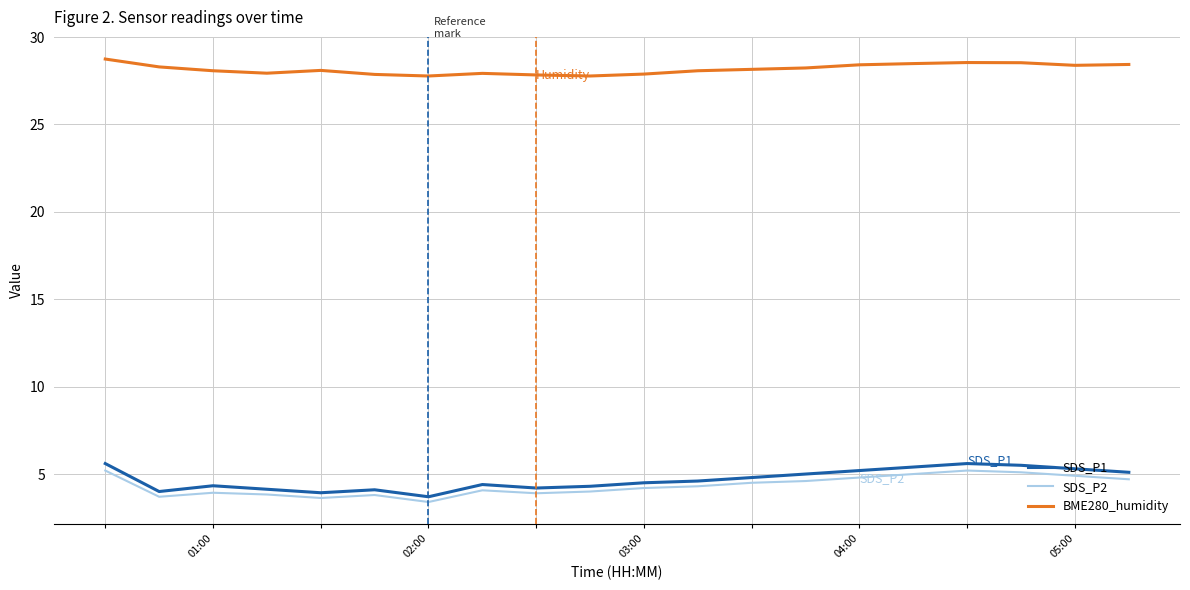

What is the minimum value for SDS_P1?

3.7